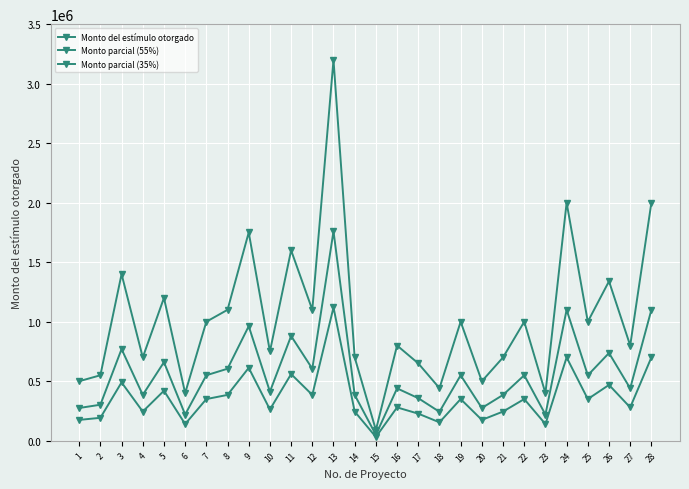

Where is Monto parcial (55%) nearest to the value 904750?

11